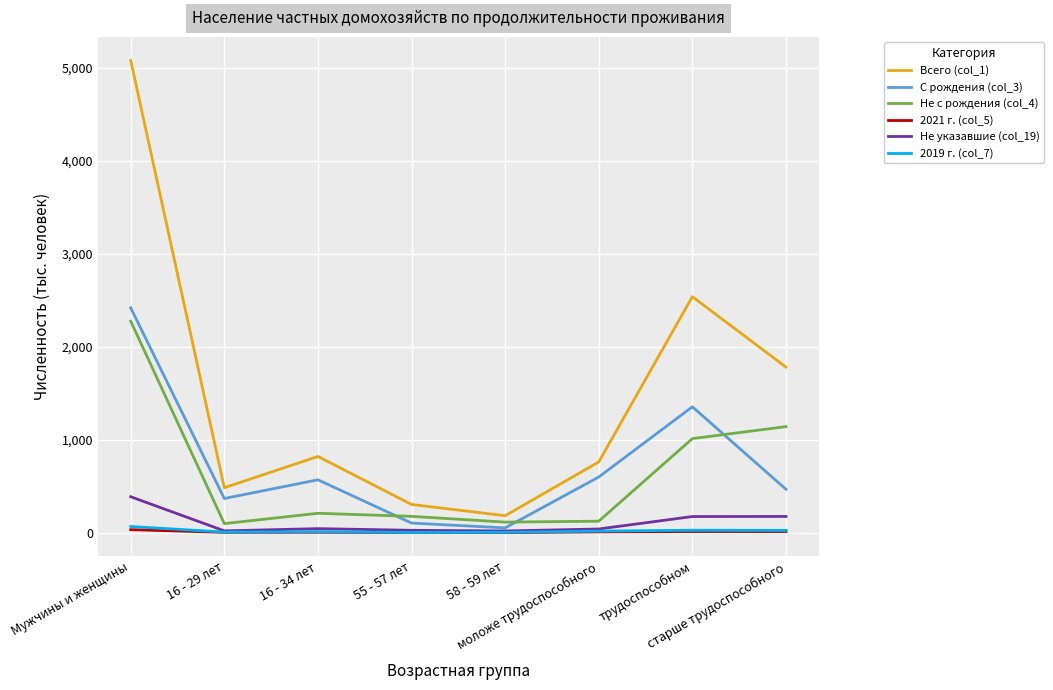

What is the difference between the Не с рождения (col_4) values at моложе трудоспособного and 58 - 59 лет?

10